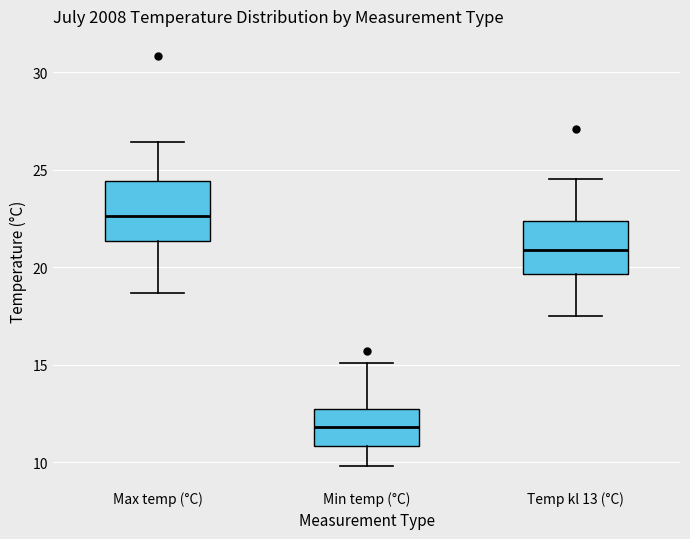

Reading left to right, read every box against the y-axis: the position of its median line, the range the box covers, and the ends of its whiskers. The values are not printed on the chart, so give them approximately, as read against the axis.

Max temp (°C): median 22.5, box 21.5 to 24.5, whiskers 18.5 to 26.5
Min temp (°C): median 12.0, box 11.0 to 13.0, whiskers 10.0 to 15.0
Temp kl 13 (°C): median 21.0, box 19.5 to 22.5, whiskers 17.5 to 24.5